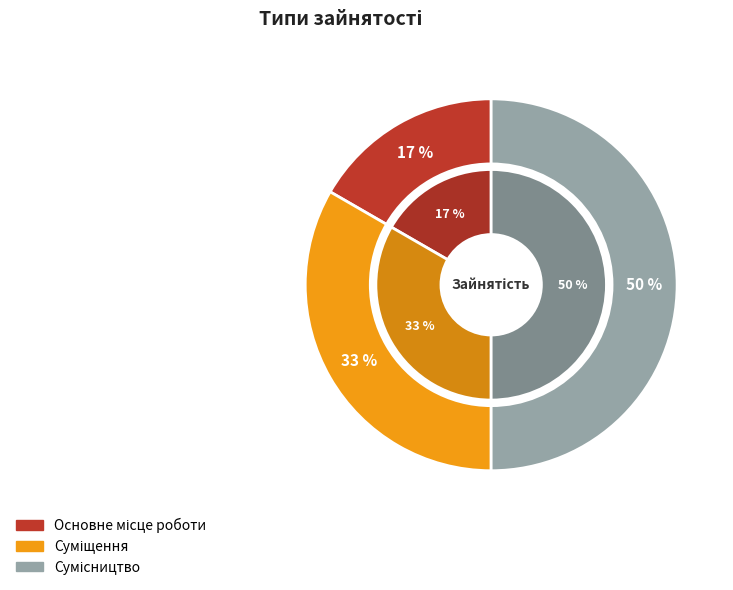

Combined, do Основне місце роботи and Суміщення account for over 50%?

No